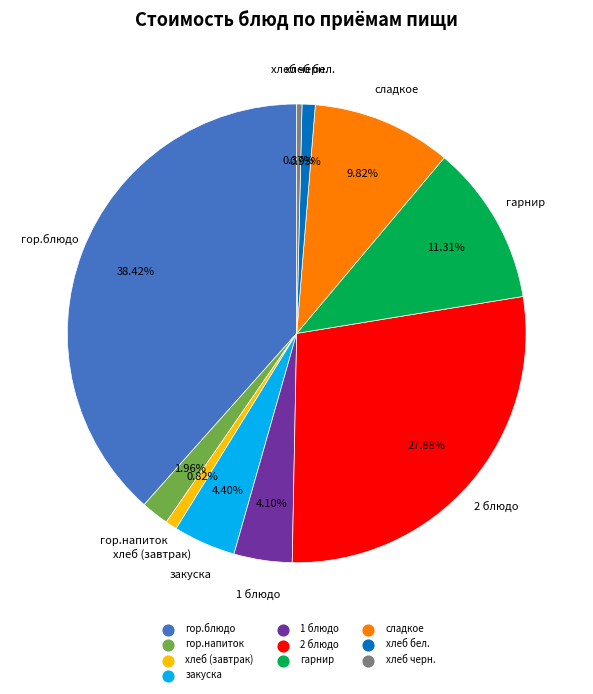

What percentage is the гор.блюдо slice, to the nearest percent?

38%